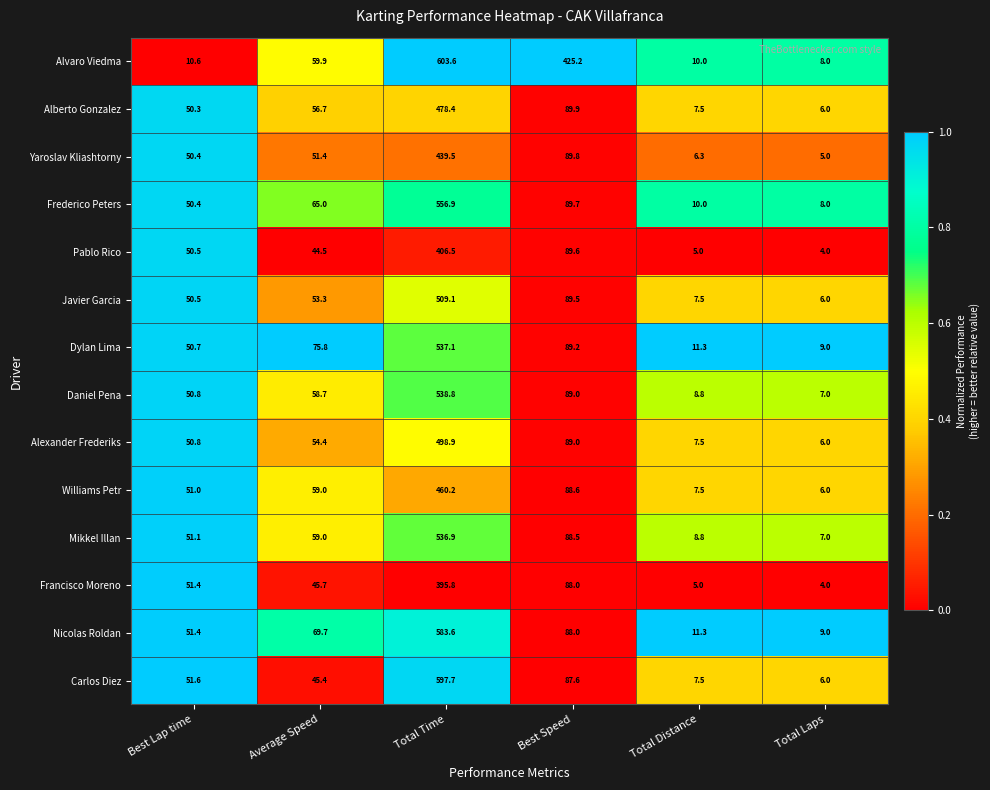

The Alexander Frederiks series shows 2.5 at Total Laps. True or false?

False